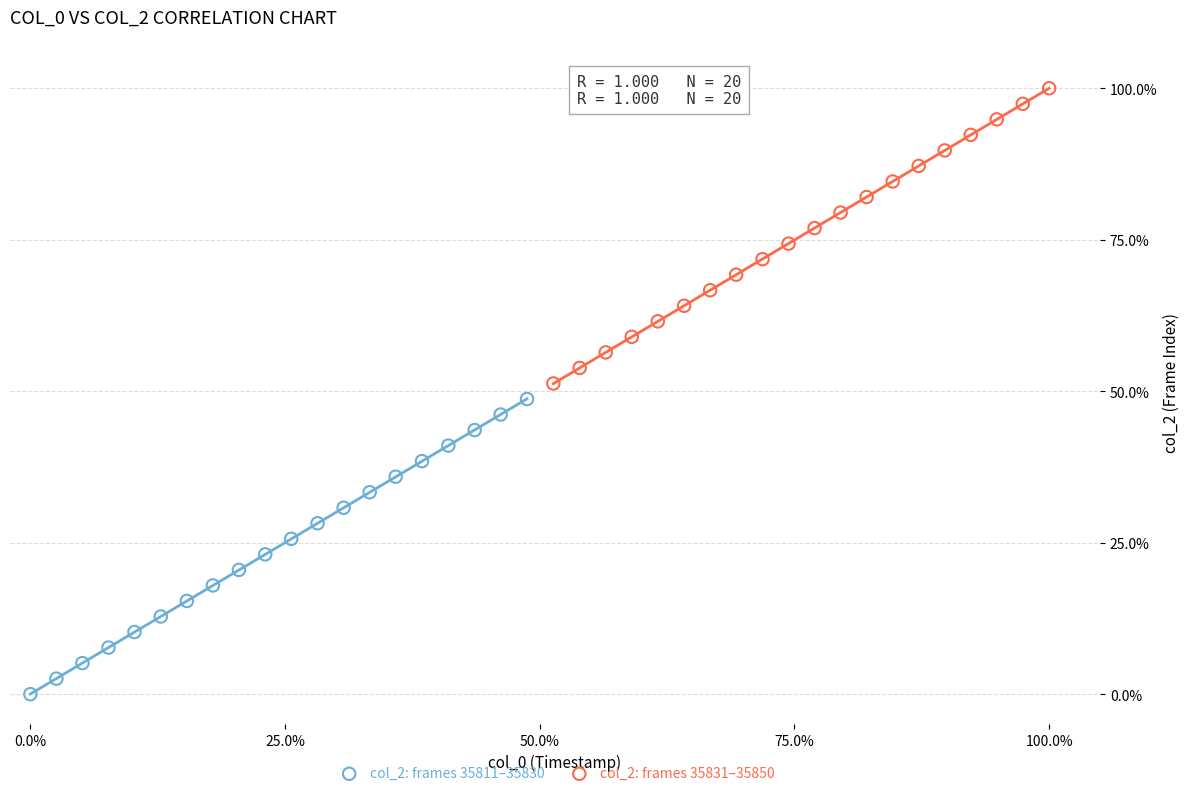

Which series contains the lowest Y value?

col_2: frames 35811–35830